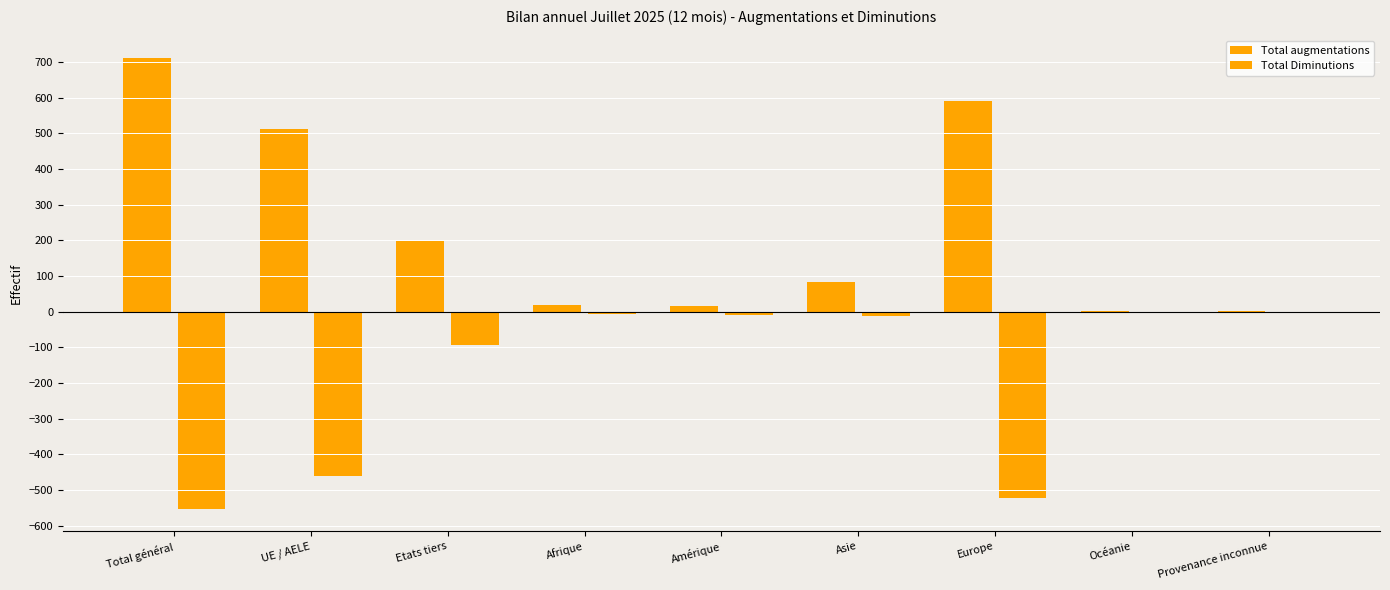

Which label corresponds to the largest value in the chart?

Total général